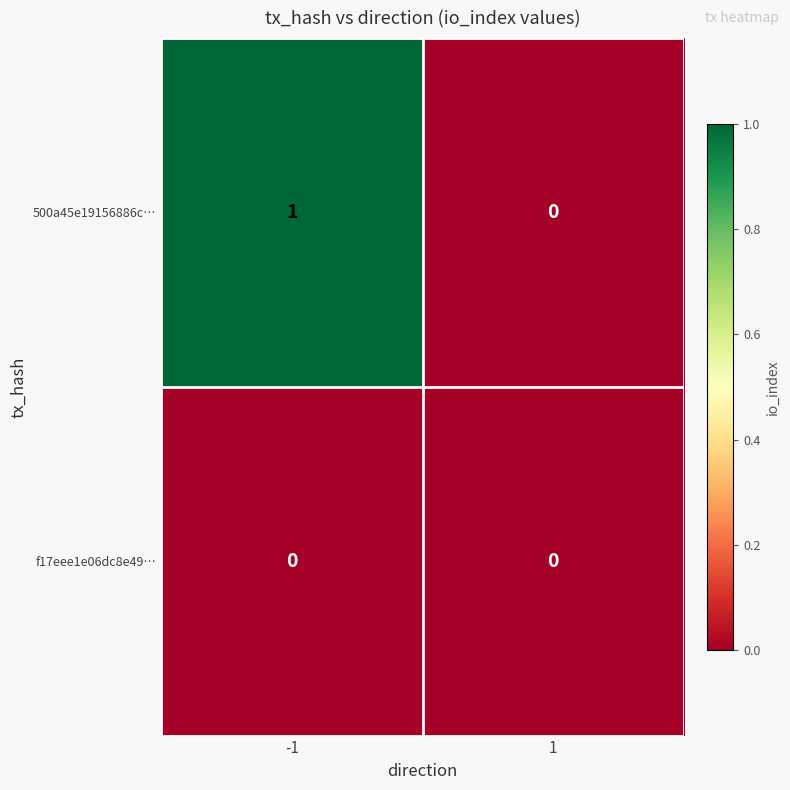

Which series has the largest total across all categories?

500a45e19156886c…